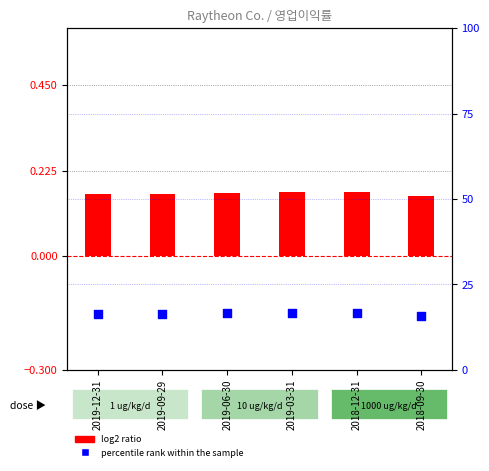

What is the total value across all series at 2019-09-29?

16.6